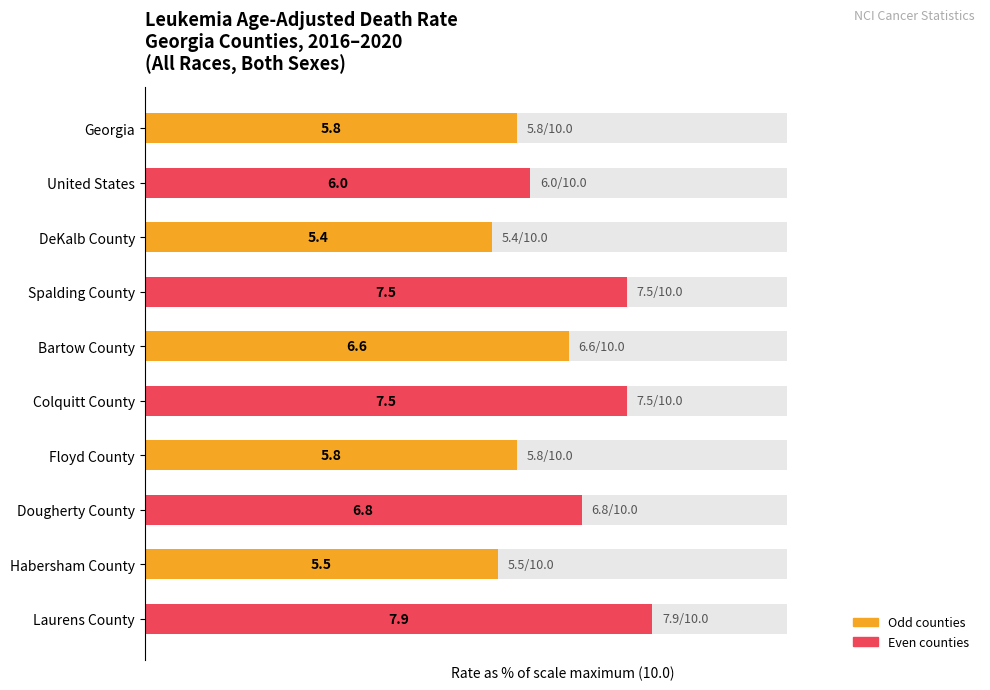

How many categories are shown in the chart?

10